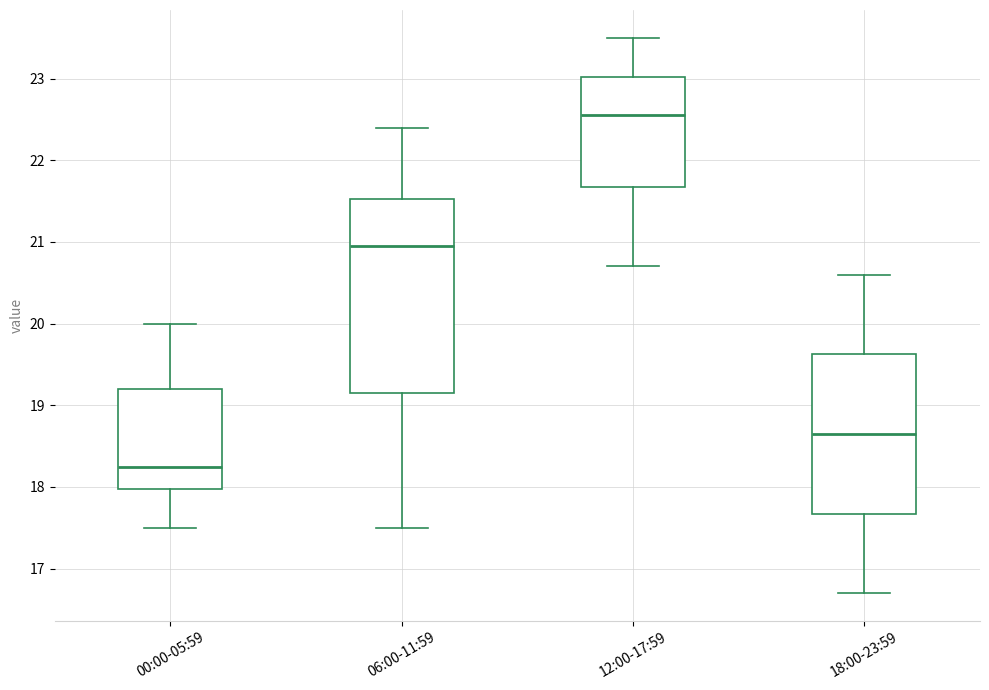

Which box has the lowest median line?

00:00-05:59